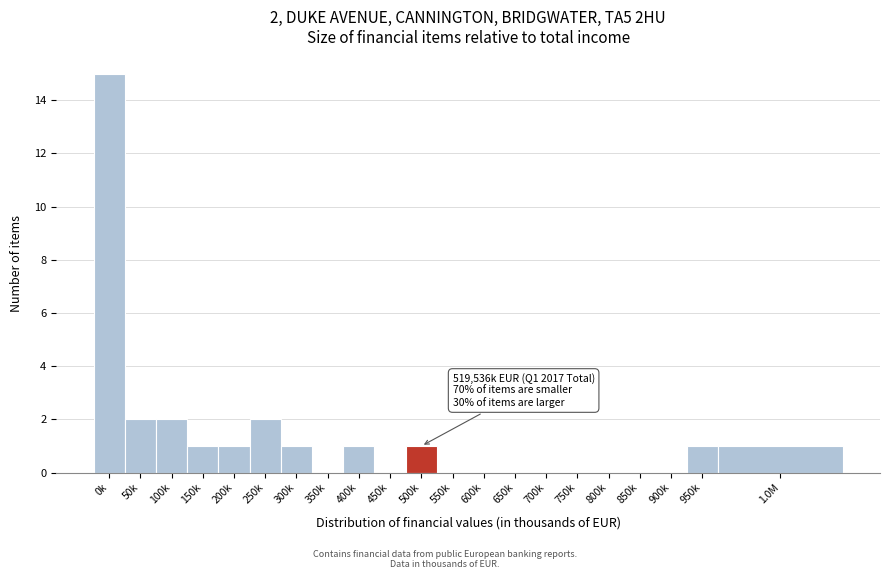

Reading left to right, what are all the values shown in this chart?

0k=15	50k=2	100k=2	150k=1	200k=1	250k=2	300k=1	350k=0	400k=1	450k=0	500k=1	550k=0	600k=0	650k=0	700k=0	750k=0	800k=0	850k=0	900k=0	950k=1	1.0M=1